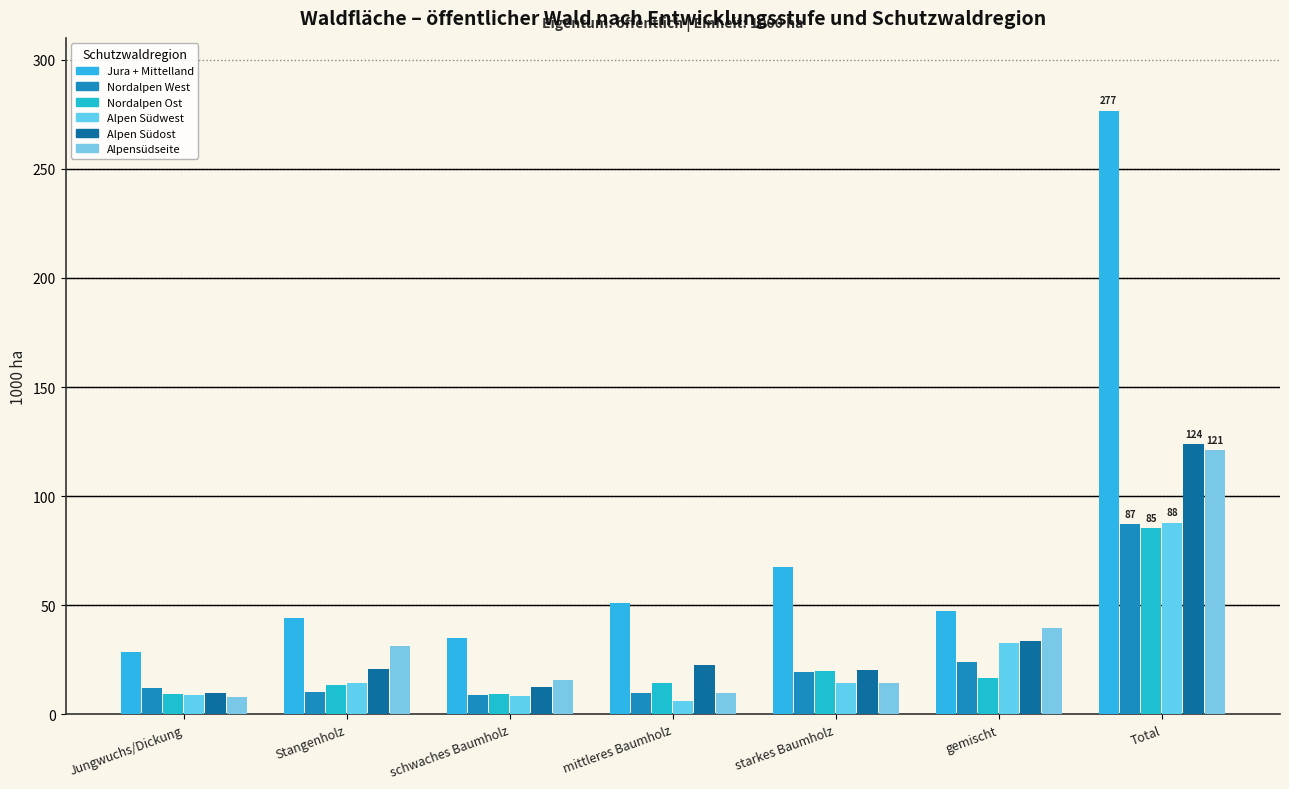

At which label does Nordalpen West reach its peak?

Total